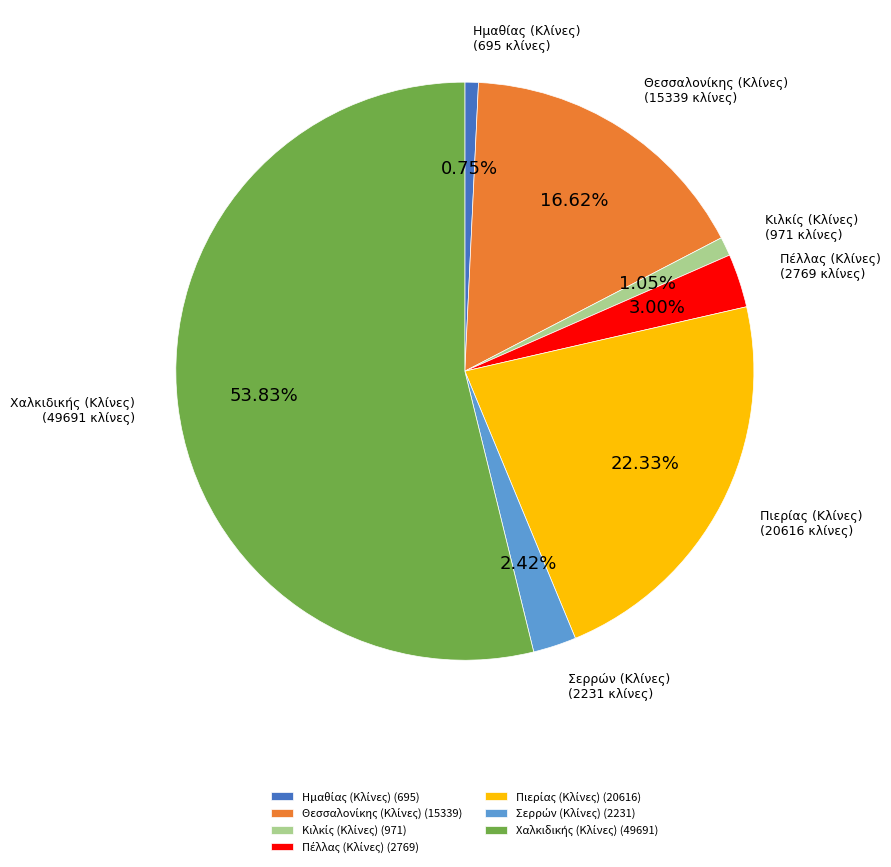

Is there a majority slice in this chart?

Yes